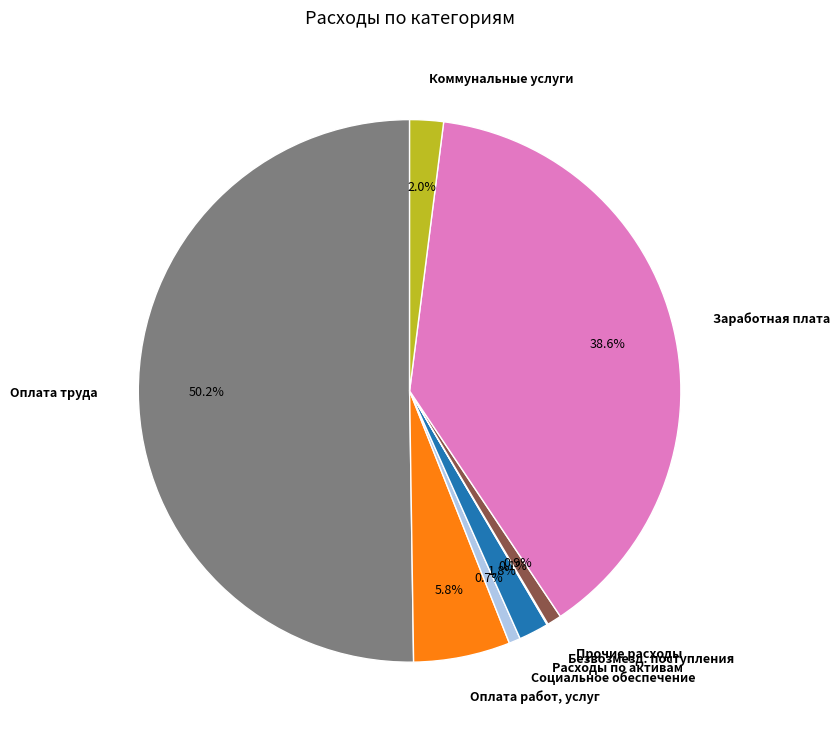

What is the ratio of the value at Расходы по активам to the value at Коммунальные услуги?

0.9